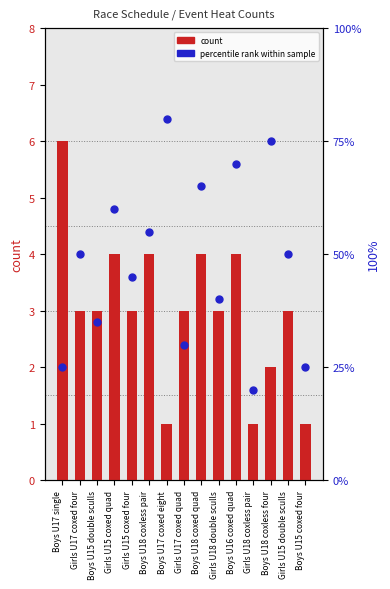

Is the value of count at Boys U17 single greater than the value of percentile rank within sample at Girls U18 coxless pair?

No